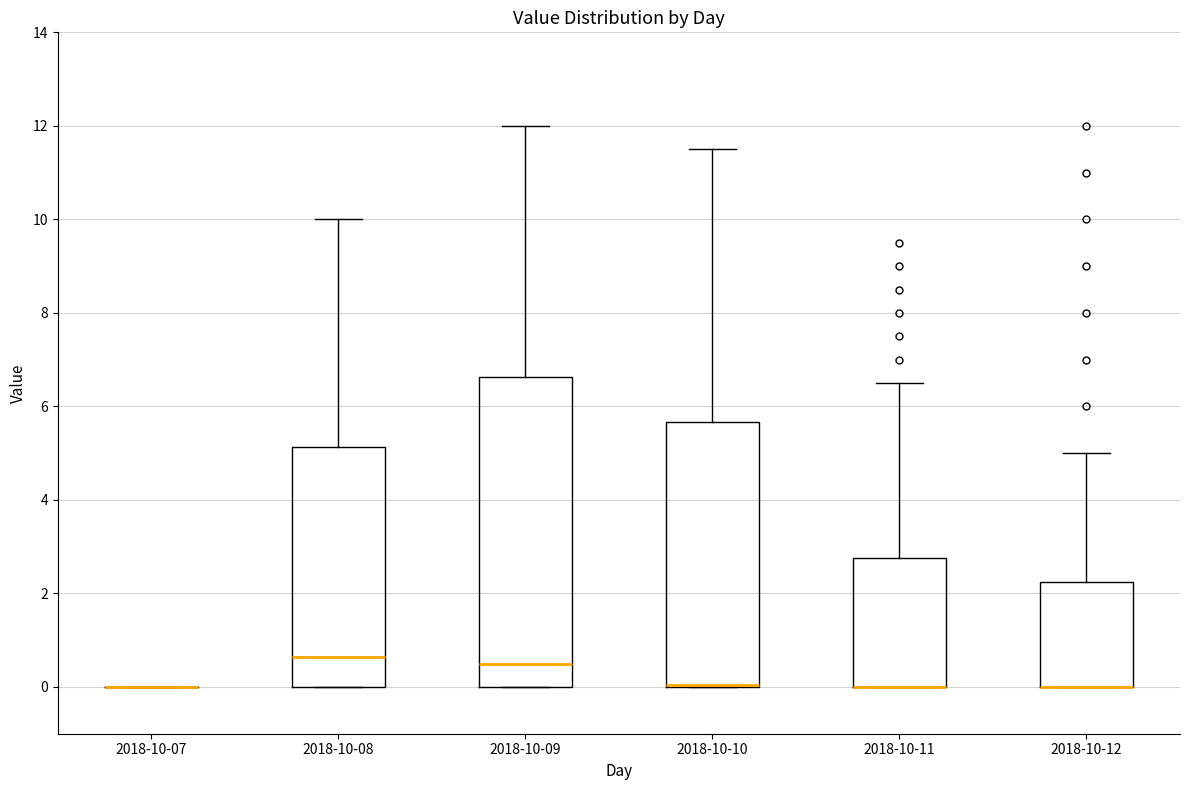

Where does the upper whisker of the box for 2018-10-12 end on the y-axis? The values are not printed on the chart, so give them approximately, as read against the axis.

5.0